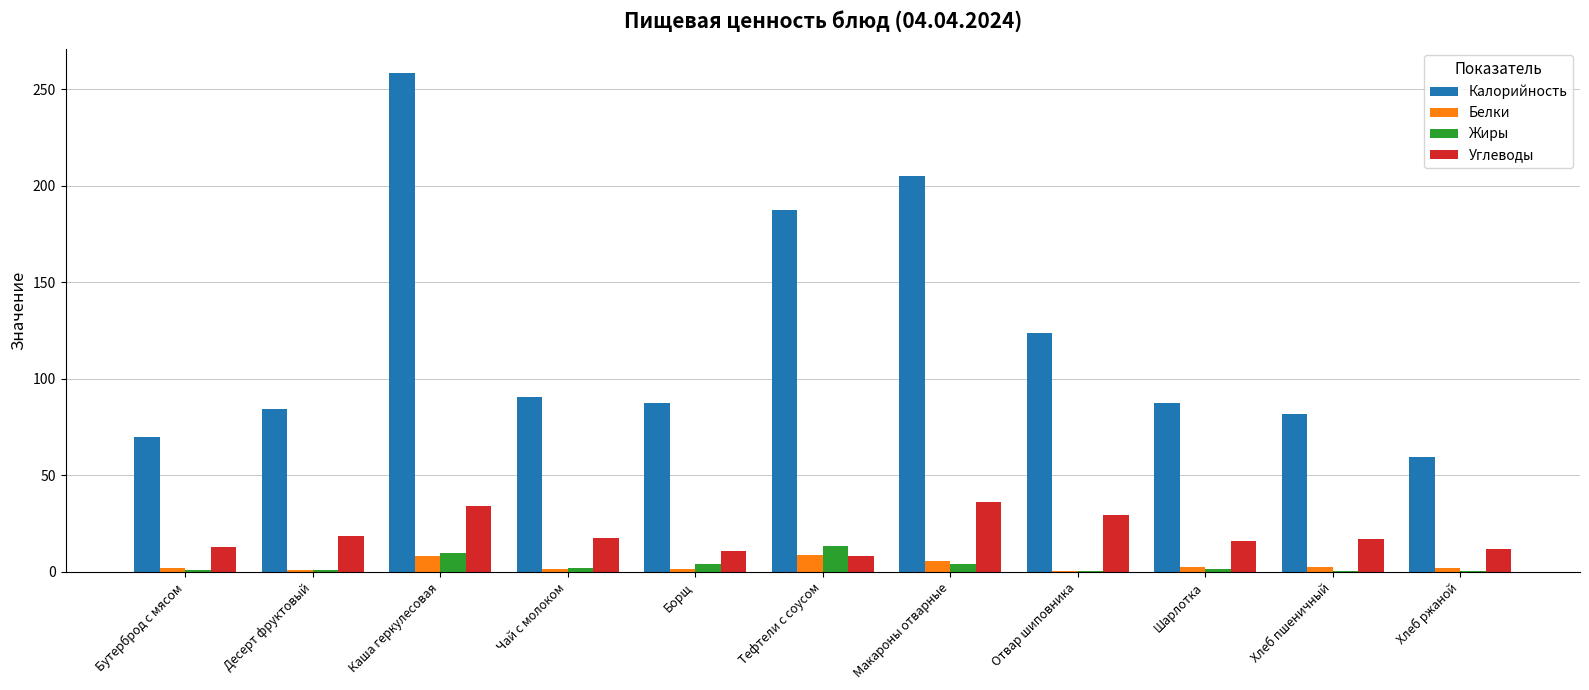

Which series has the largest total across all categories?

Калорийность